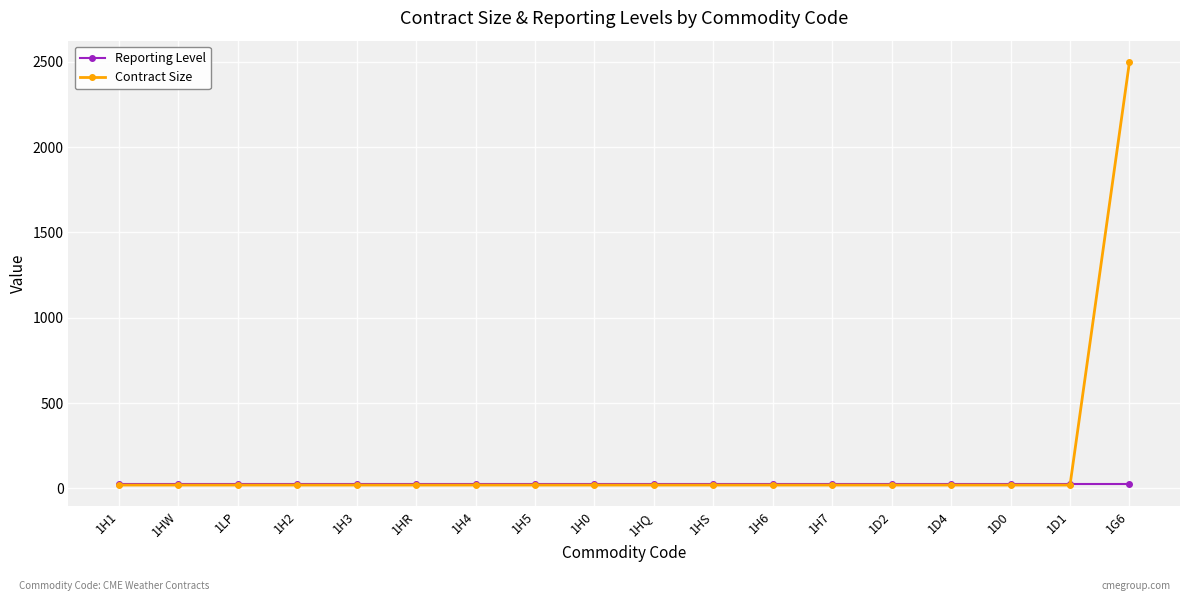

What is the label of the 9th point from the left?

1H0